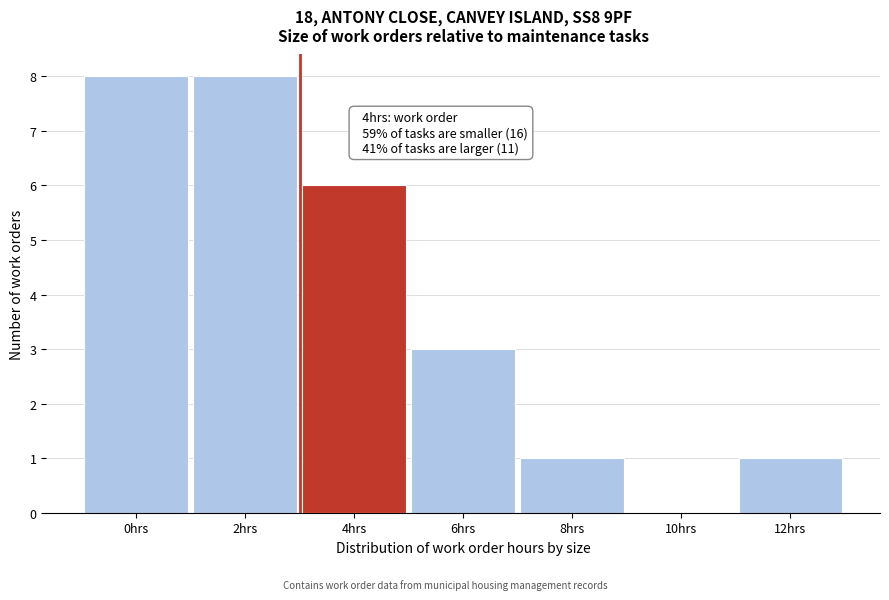

Reading left to right, list all the values displayed in this chart.

0hrs=8	2hrs=8	4hrs=6	6hrs=3	8hrs=1	10hrs=0	12hrs=1